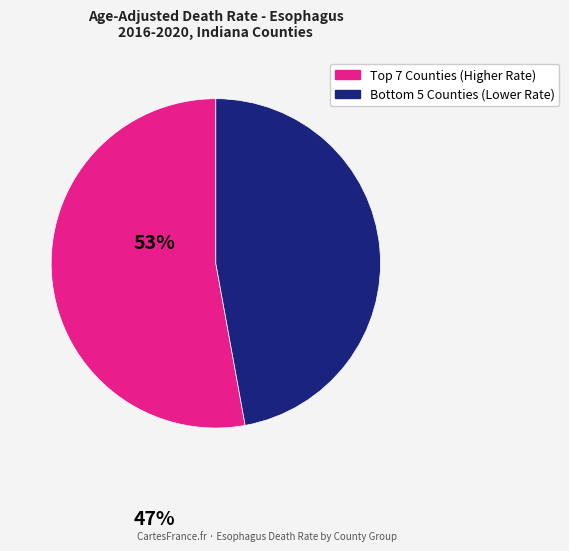

Is there a majority slice in this chart?

Yes